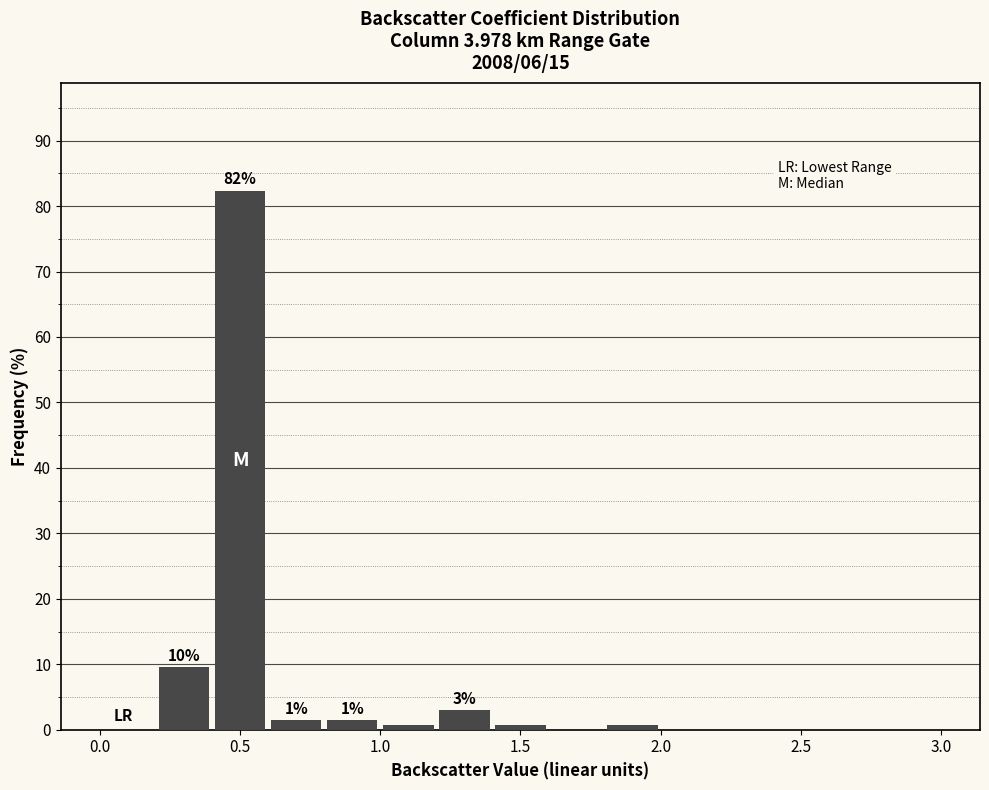

Over which range of the x-axis is the bar tallest?

0.4 to 0.6